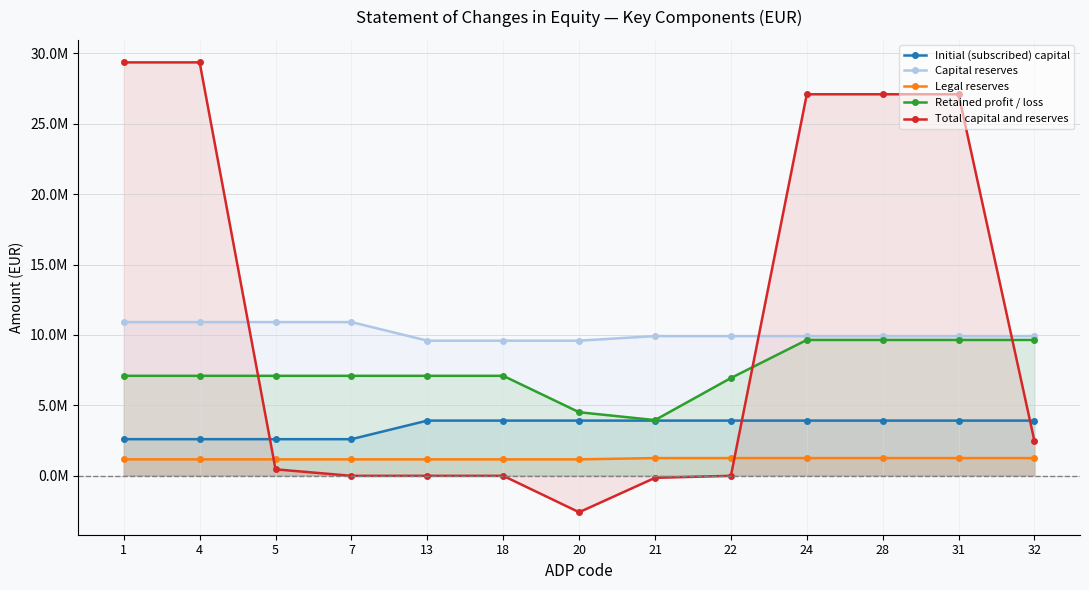

The Legal reserves series shows 1665131 at 13. True or false?

False